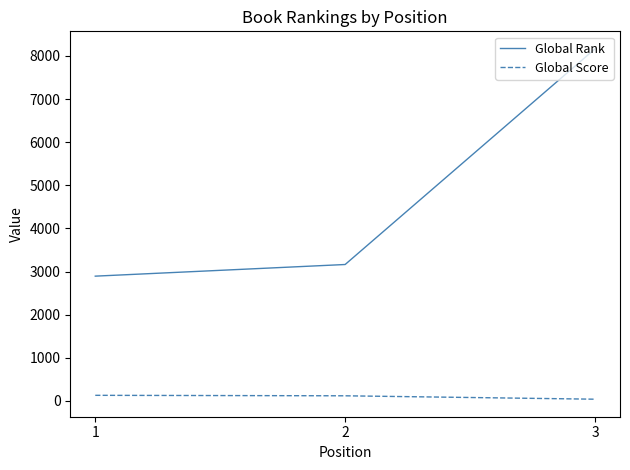

What is the sum of all Global Score values?

289